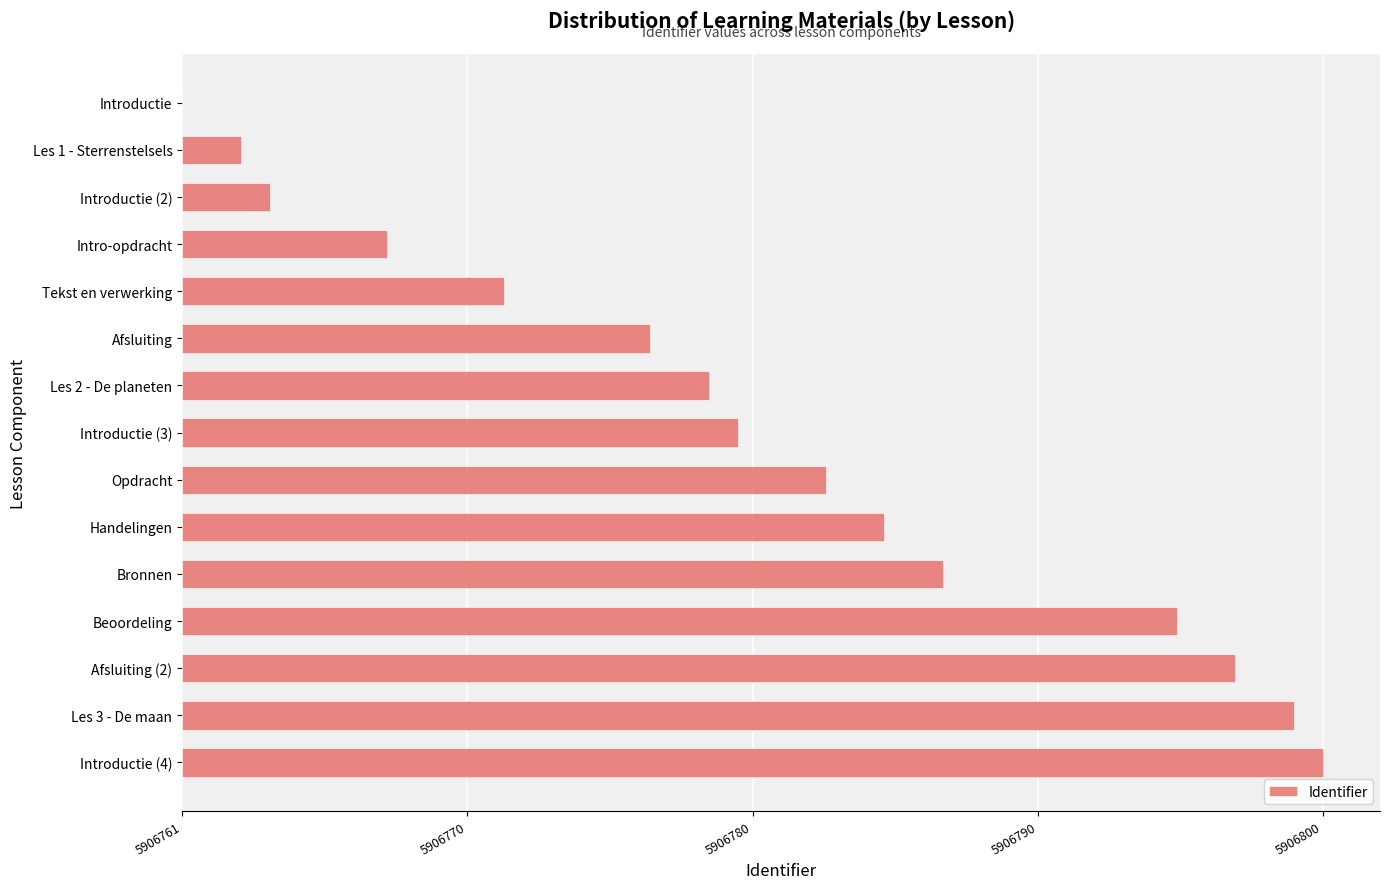

What is the difference between the maximum and minimum values?

39